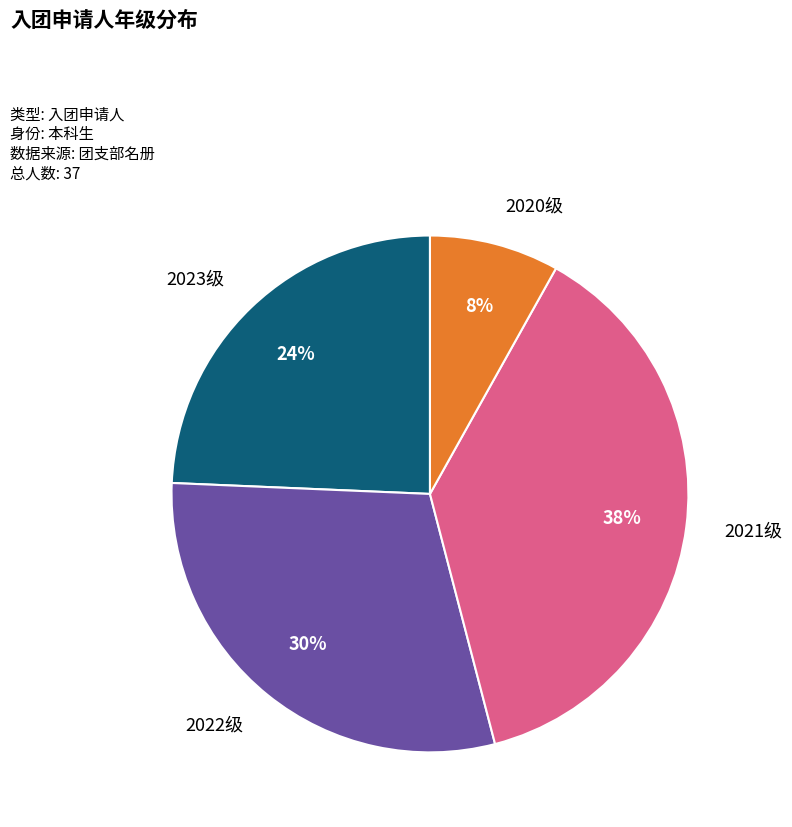

To the nearest percent, what is the difference between the largest and smallest slice percentages?

30%